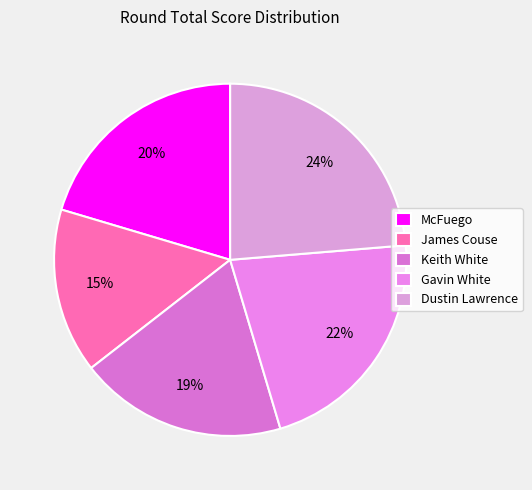

How many segments does this pie chart have?

5